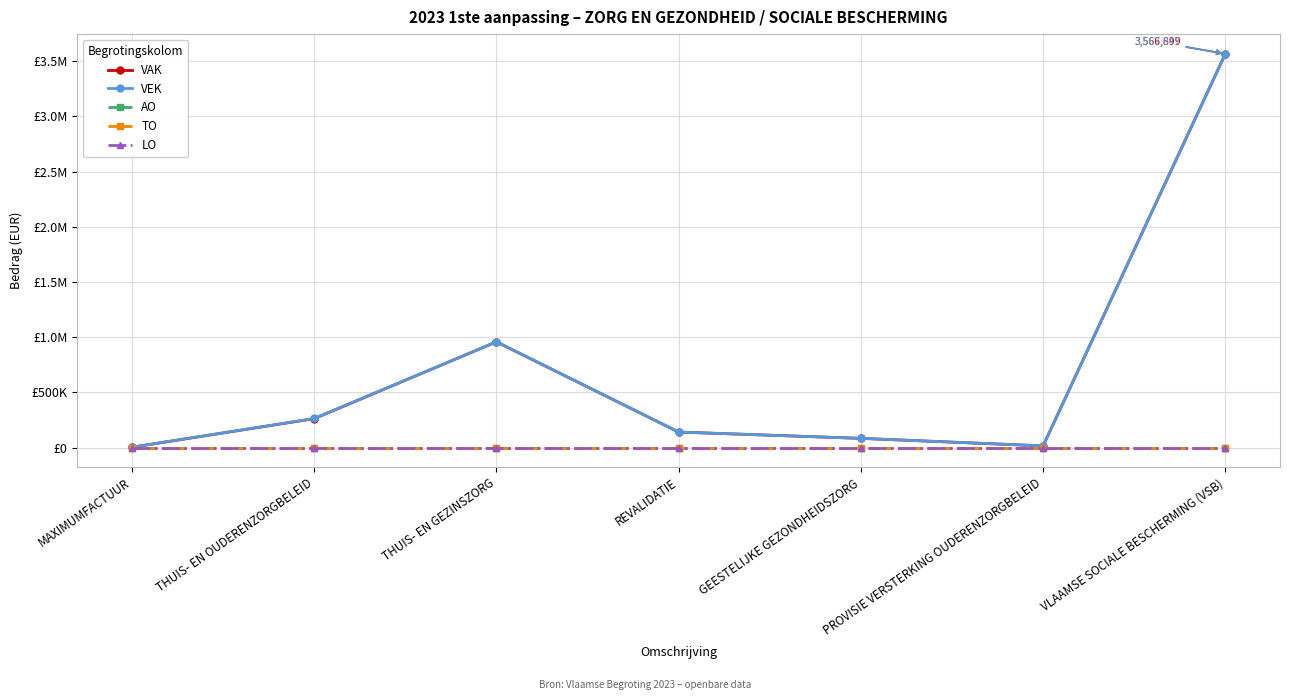

Where is LO nearest to the value 0?

MAXIMUMFACTUUR